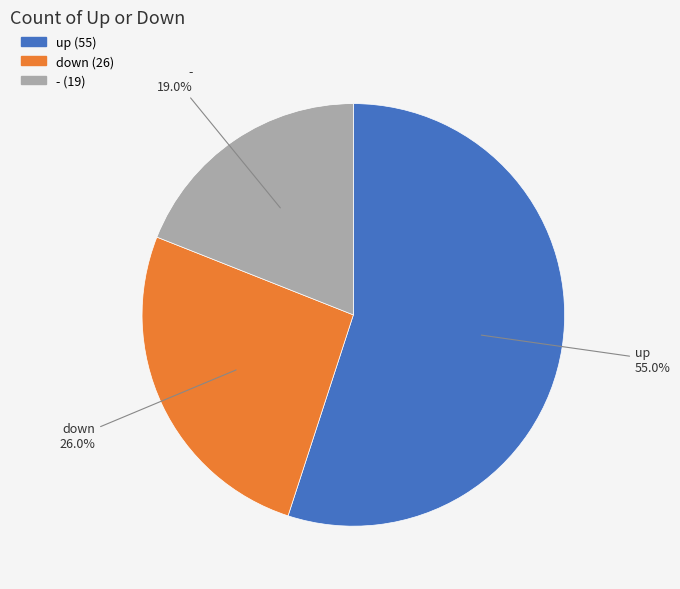

What is the smallest slice in the pie chart?

-